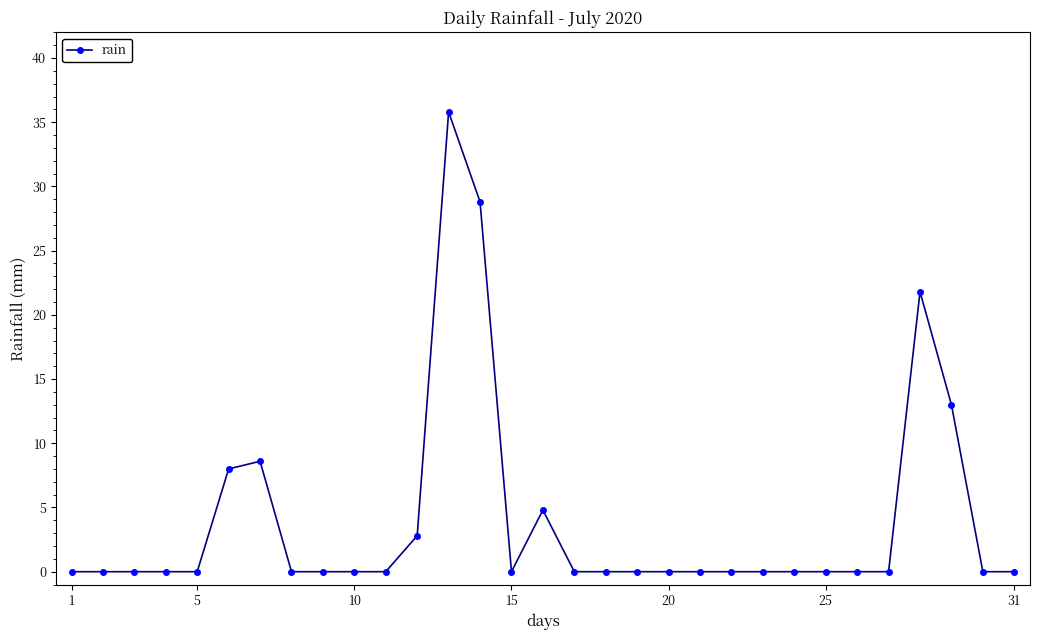

Does the chart display data point markers on the line(s)?

Yes